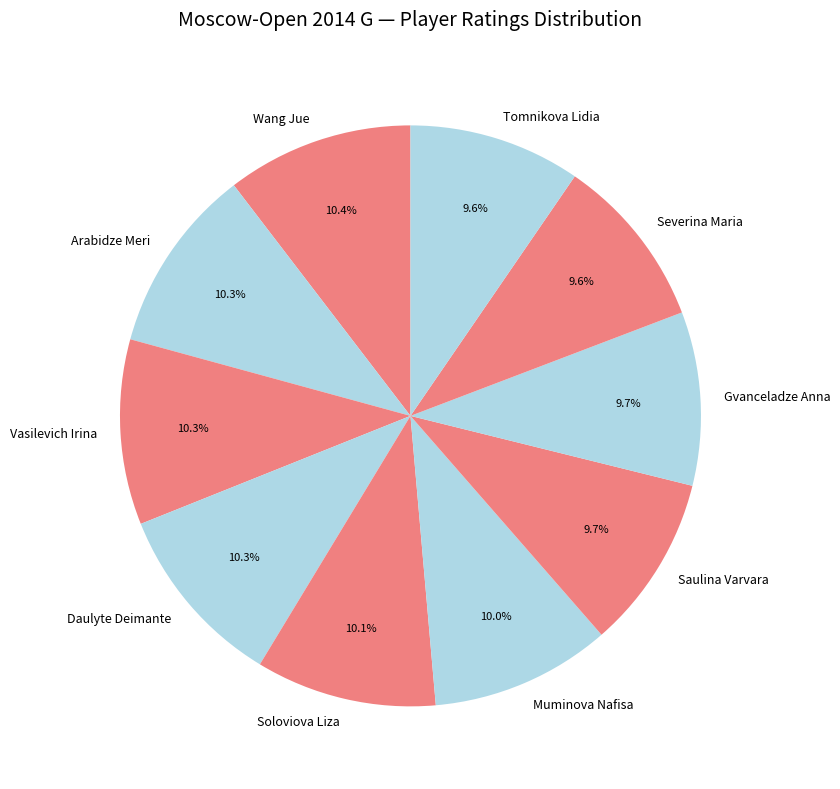

To the nearest percent, what percentage of the pie is Muminova Nafisa?

10%